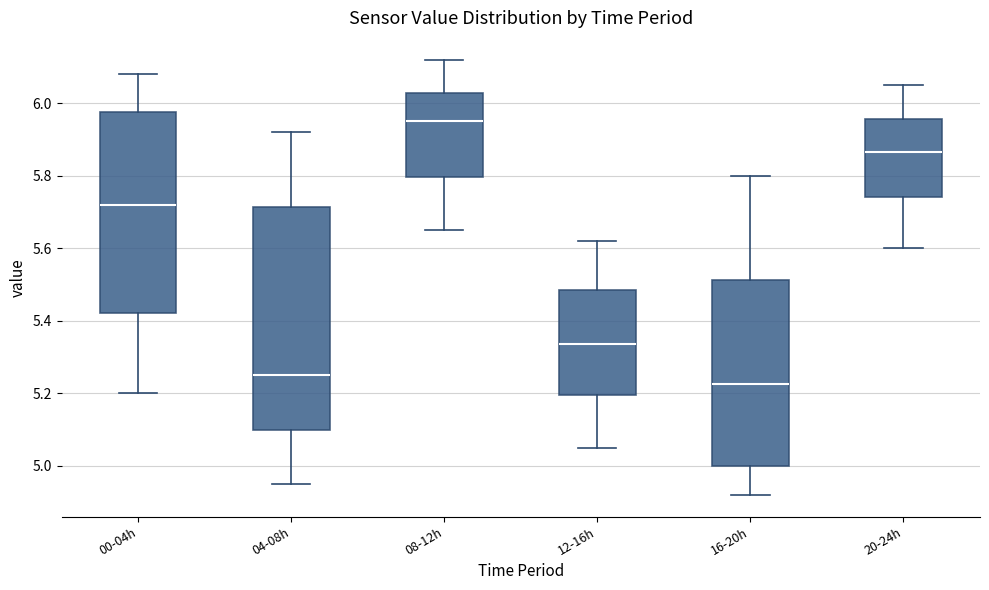

Reading left to right, transcribe this box plot: for each box, give where its median line is, the range the box spans, and where its two whiskers end, as read against the y-axis. The values are not printed on the chart, so give them approximately, as read against the axis.

00-04h: median 5.72, box 5.42 to 5.98, whiskers 5.20 to 6.08
04-08h: median 5.26, box 5.10 to 5.72, whiskers 4.96 to 5.92
08-12h: median 5.96, box 5.80 to 6.02, whiskers 5.66 to 6.12
12-16h: median 5.34, box 5.20 to 5.48, whiskers 5.06 to 5.62
16-20h: median 5.22, box 5.00 to 5.52, whiskers 4.92 to 5.80
20-24h: median 5.86, box 5.74 to 5.96, whiskers 5.60 to 6.06